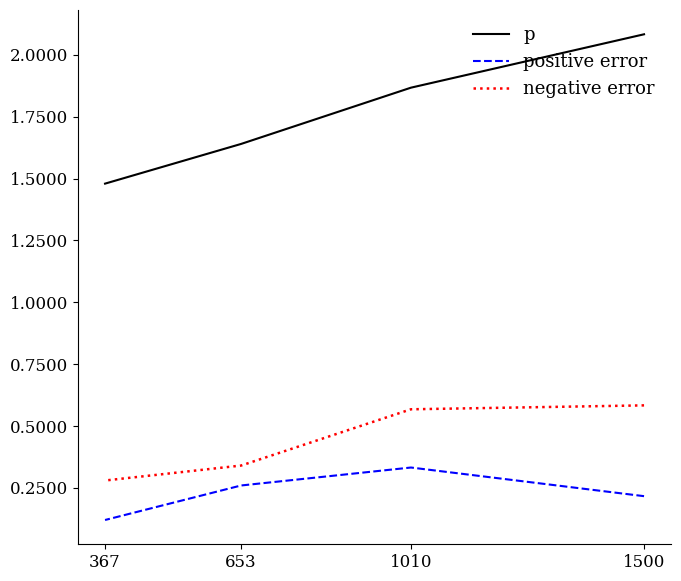

Which series has the largest total across all categories?

p